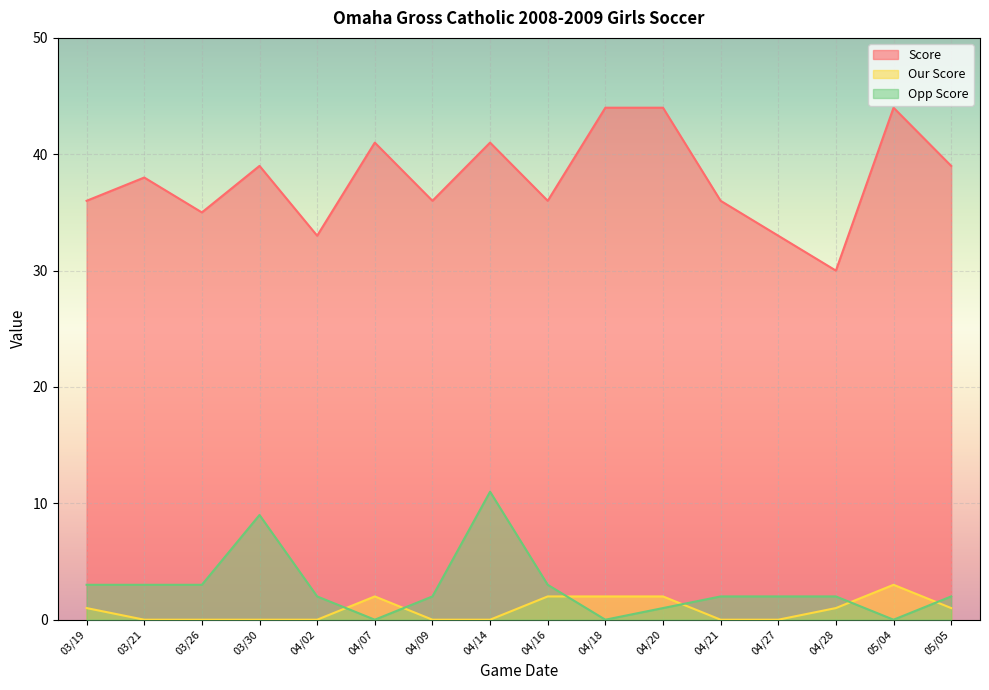

List the series in order of their peak value, highest first.

Score, Opp Score, Our Score